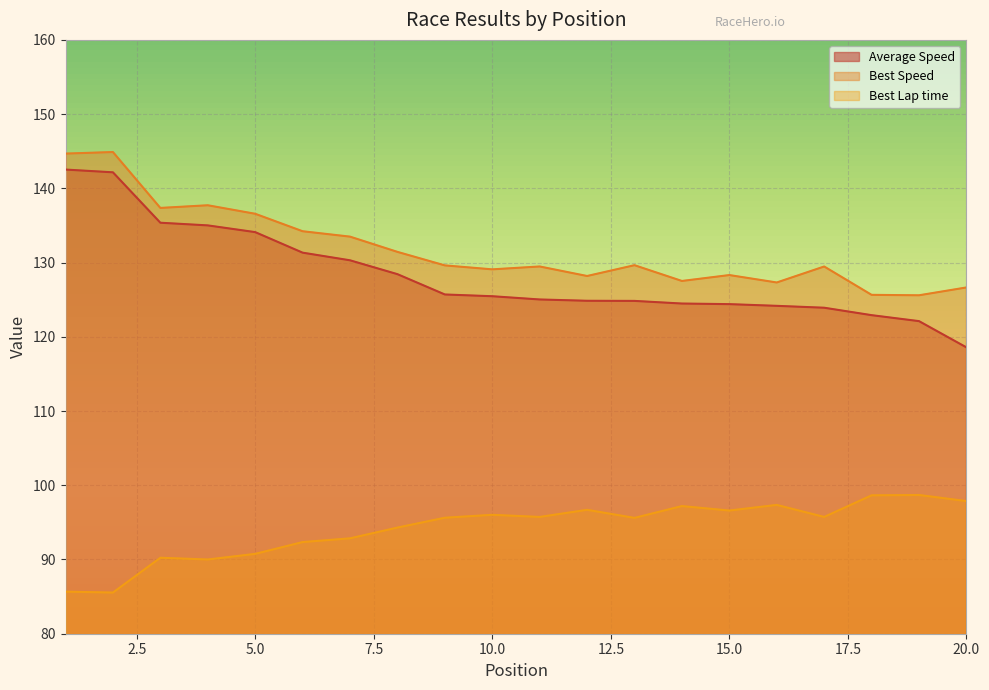

The Average Speed series shows 69.2 at 11. True or false?

False